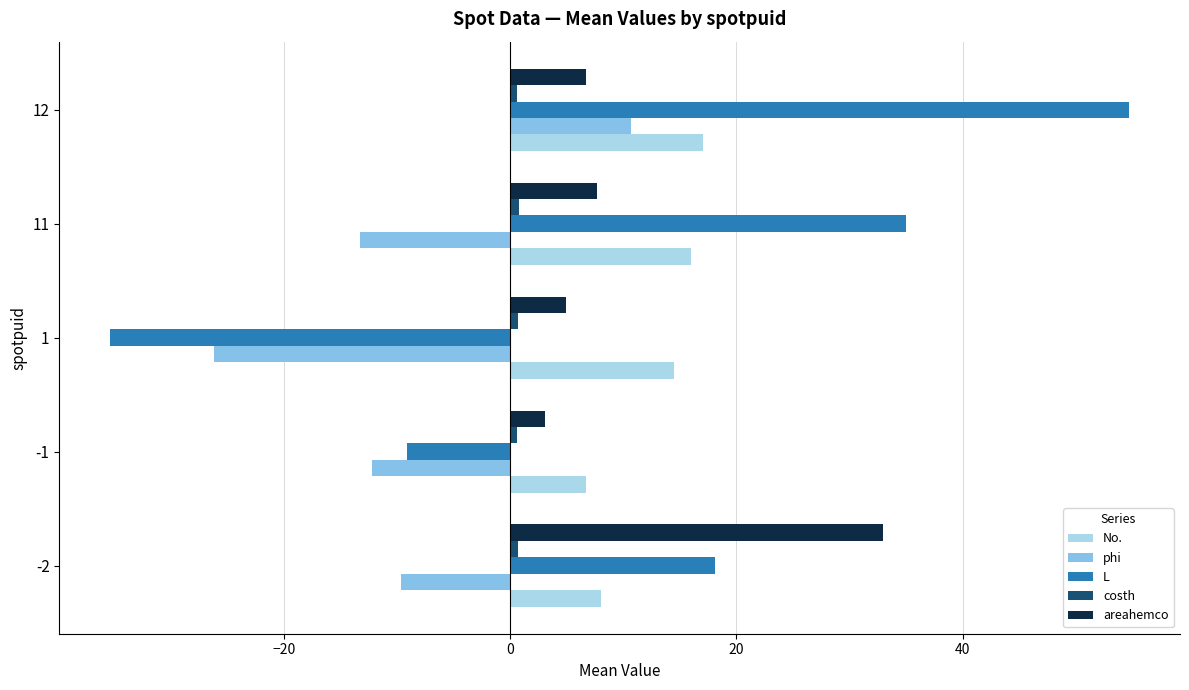

Is the value of areahemco at 12 greater than the value of phi at -2?

Yes